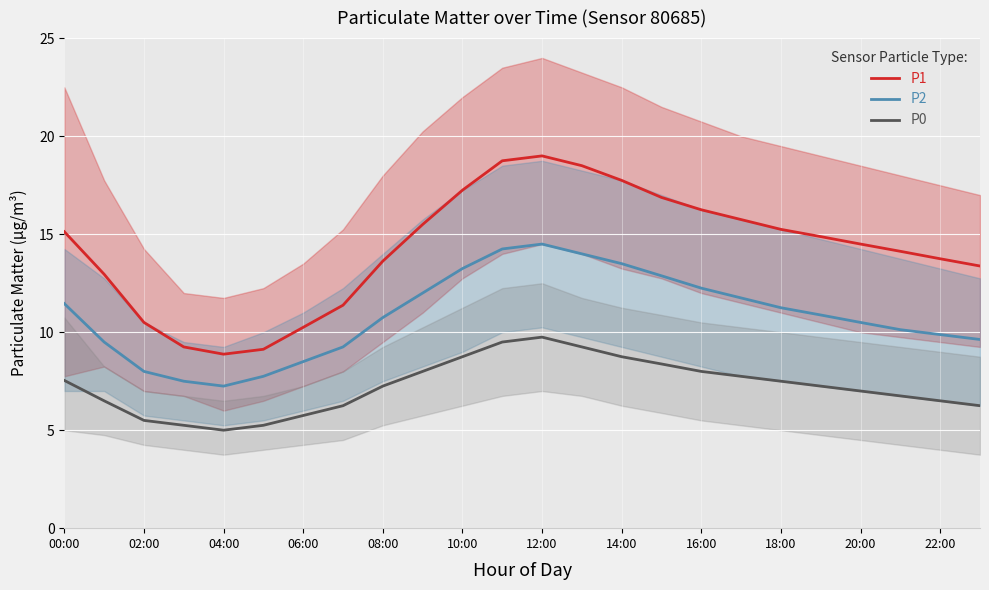

Count the number of categories in the chart.

24